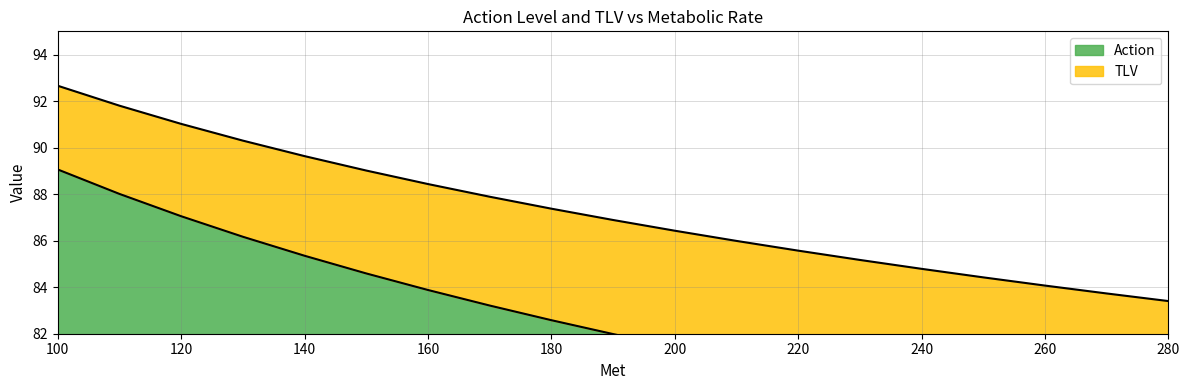

What is the value of the Action point at the 3rd from the left?

87.1